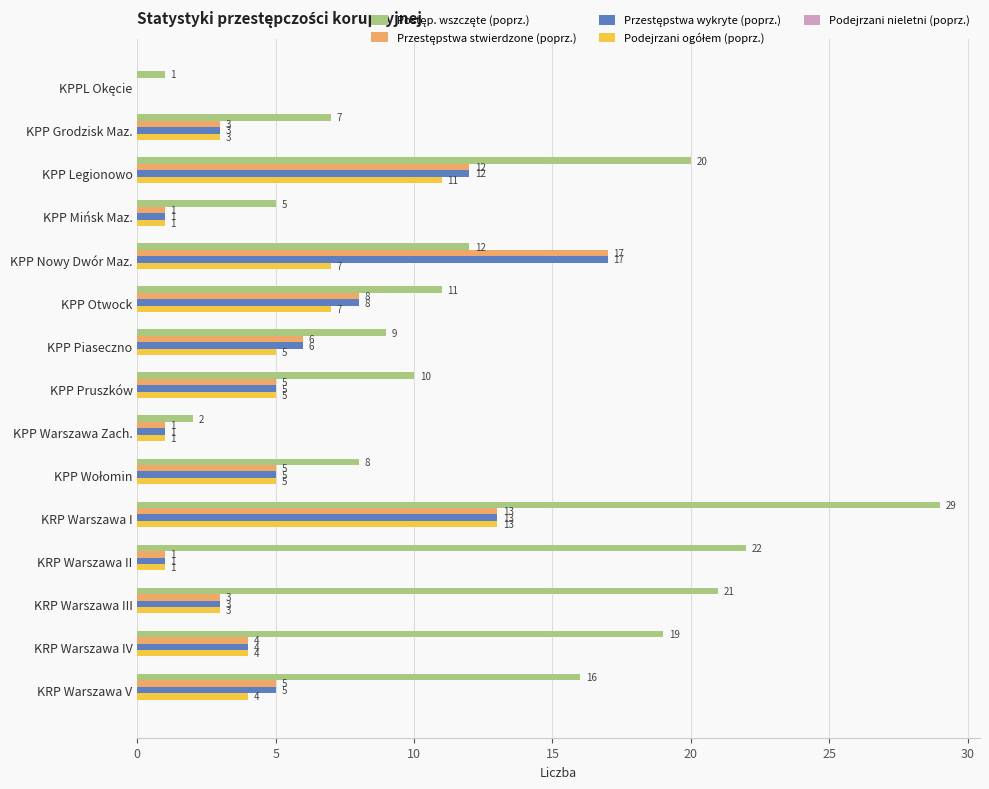

What is the total value across all series at KRP Warszawa II?

25